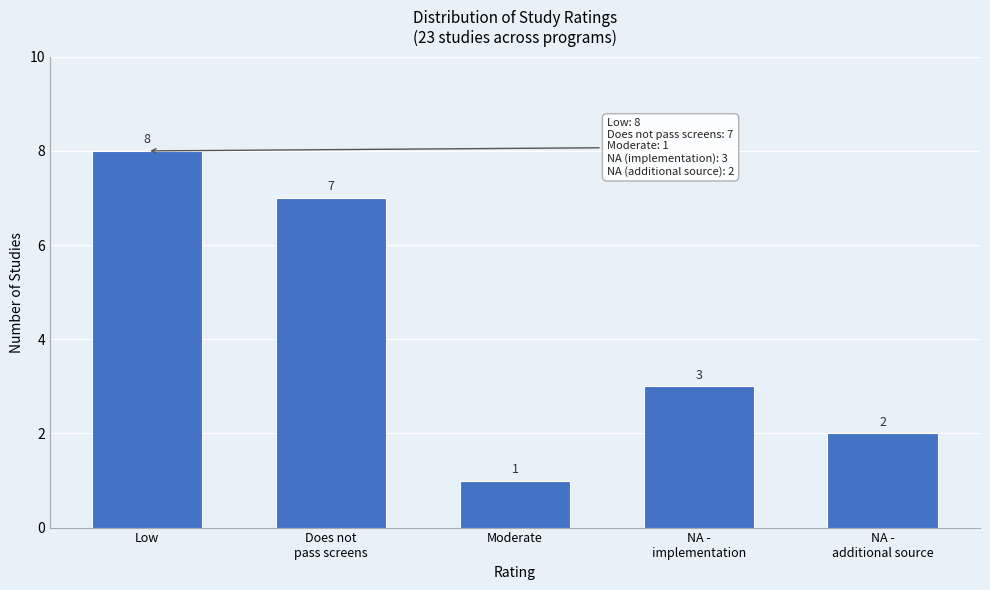

Reading left to right, list all the values displayed in this chart.

8	7	1	3	2